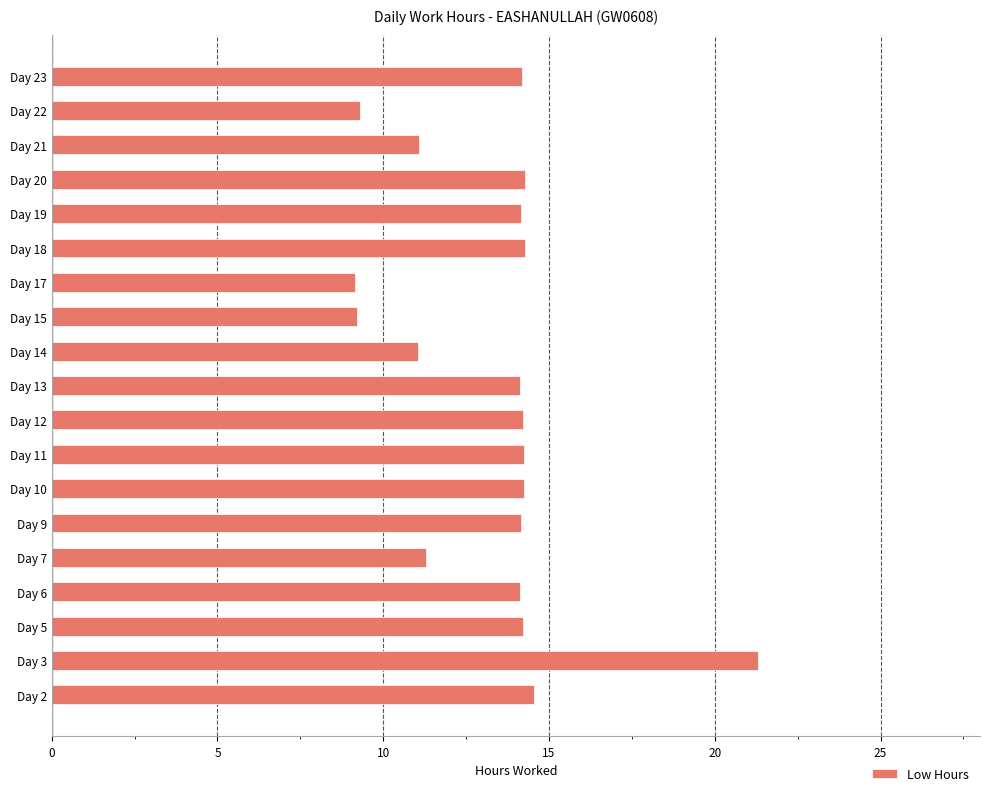

What is the average value?

13.3